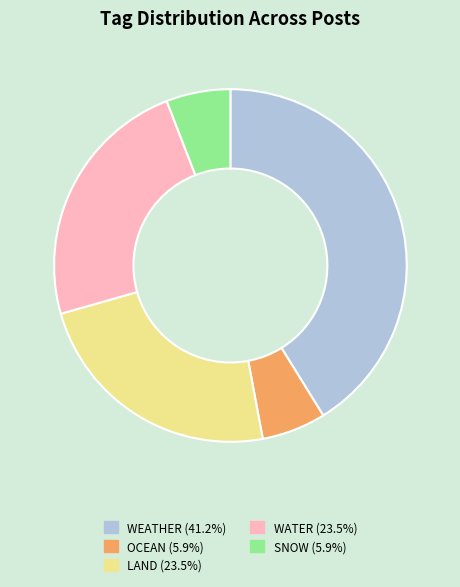

How many slices are in this pie chart?

5